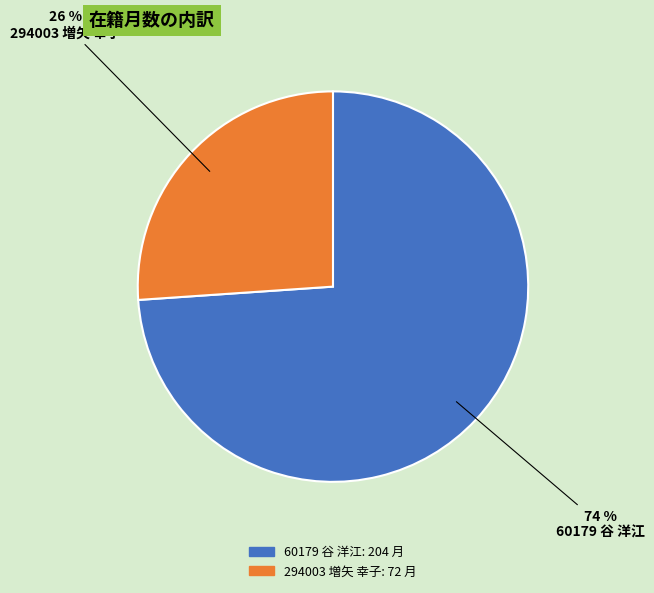

Which slice is the largest?

60179 谷 洋江